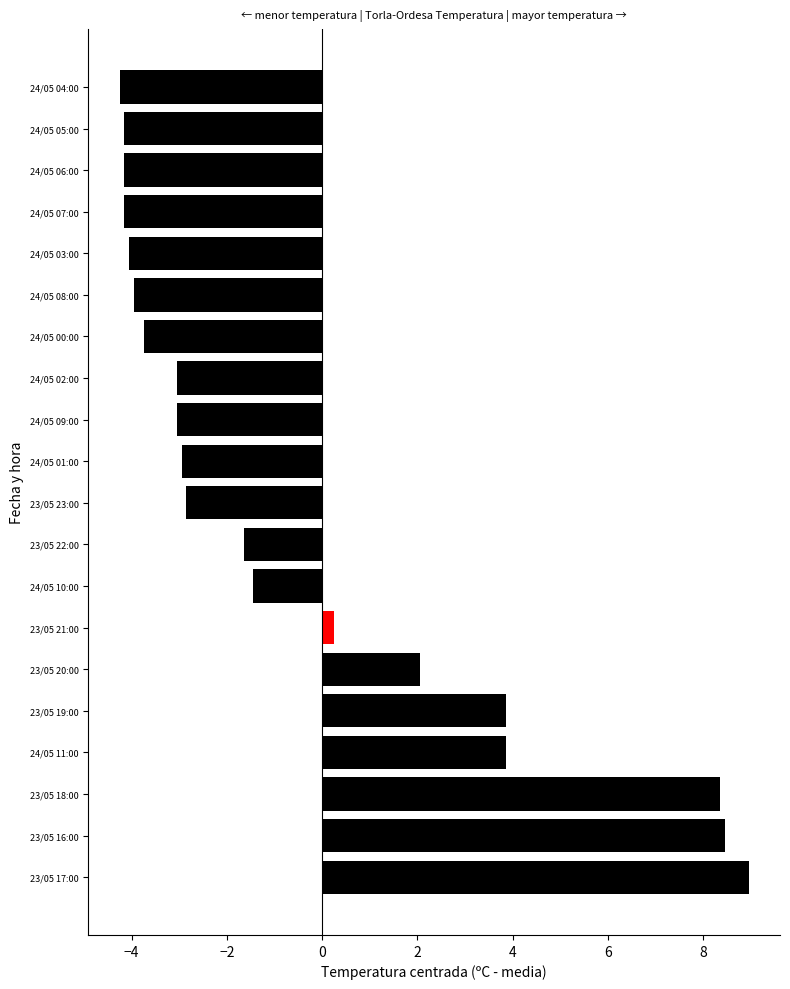

At which category does the chart reach its peak across all series?

23/05 17:00